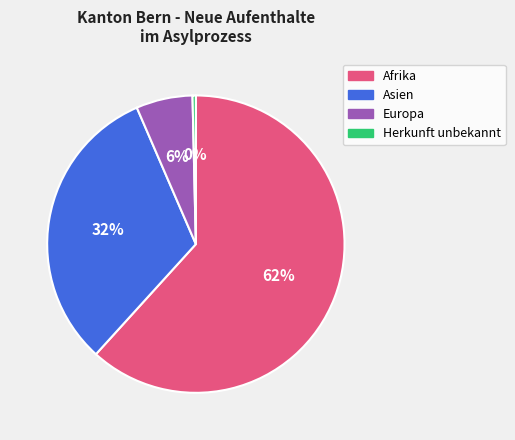

How many segments does this pie chart have?

4